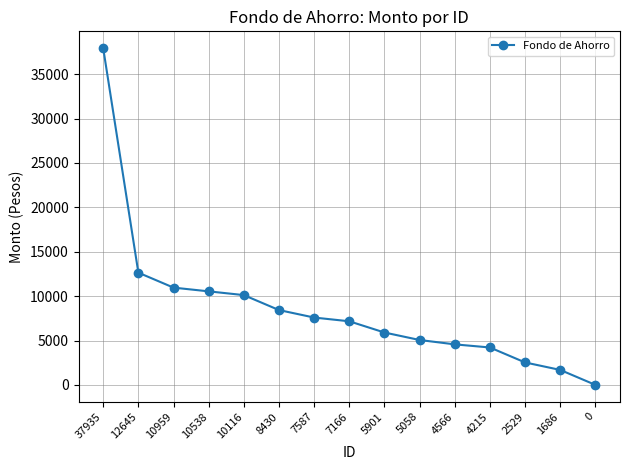

How many data points does each series have?

15